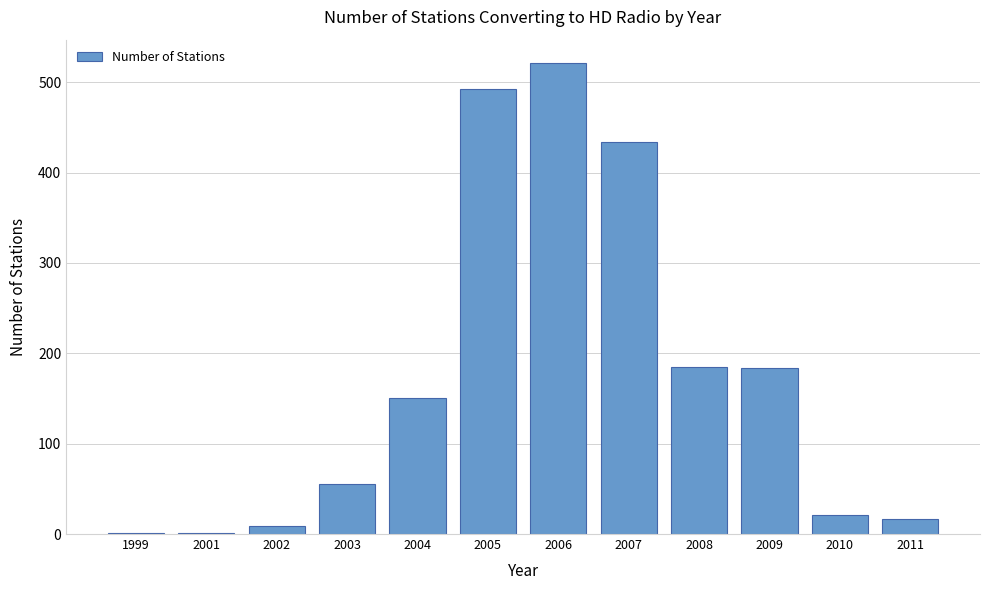

What value does the data have at 2007, to the nearest 100?

400